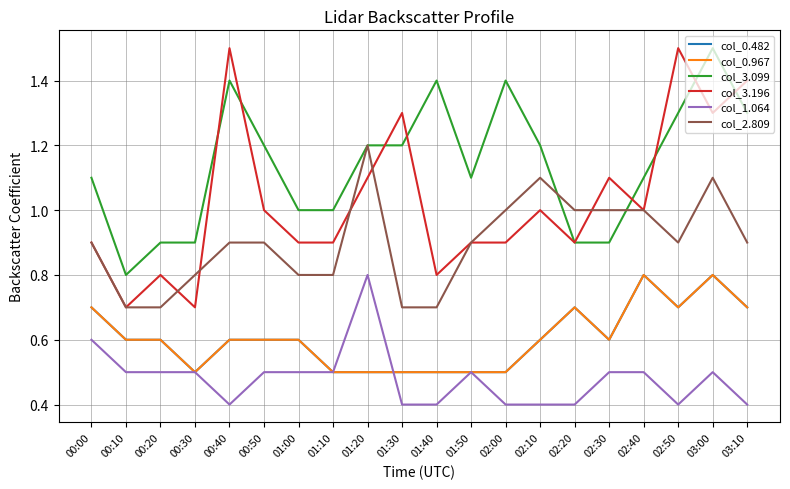

What is the maximum value shown in the chart?

1.5